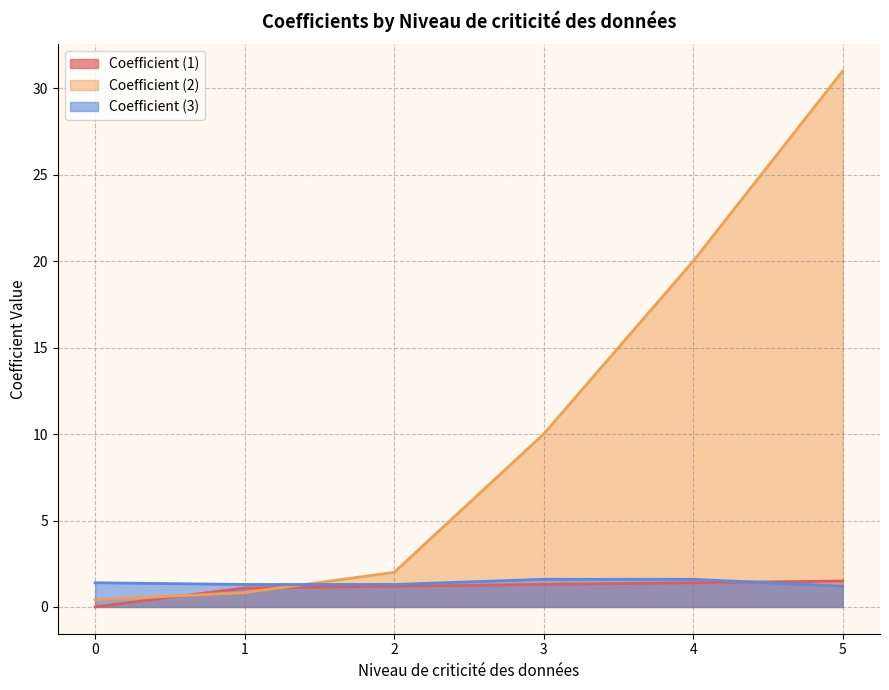

Which series has the largest range (max minus min)?

Coefficient (2)